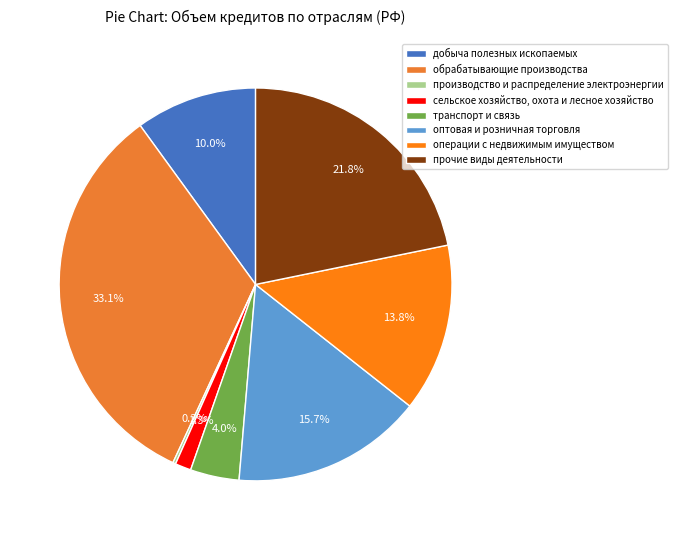

To the nearest percent, what is the difference between the добыча полезных ископаемых and прочие виды деятельности slice percentages?

12%